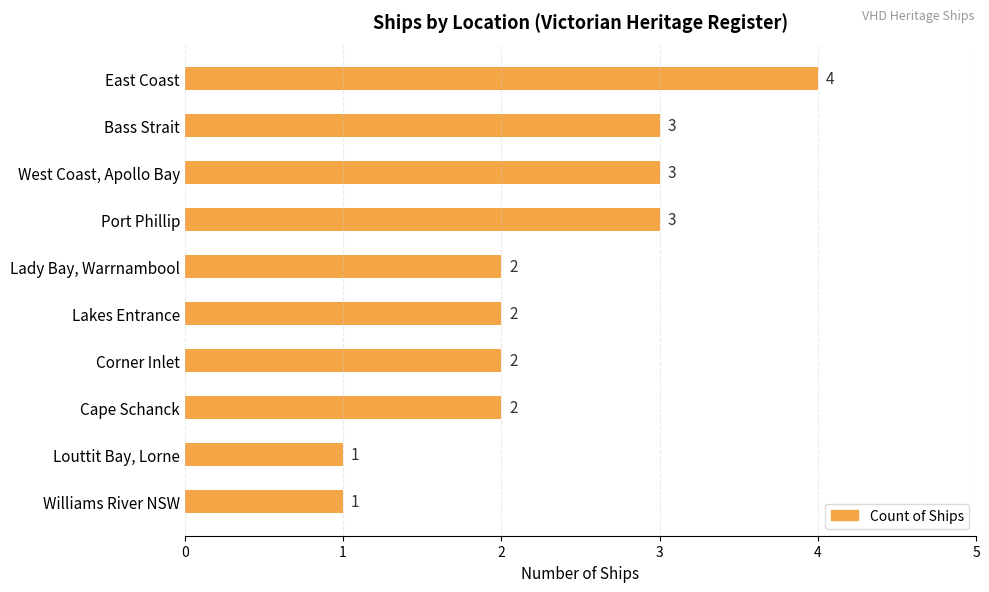

Count the values in the range 2 to 3.

7